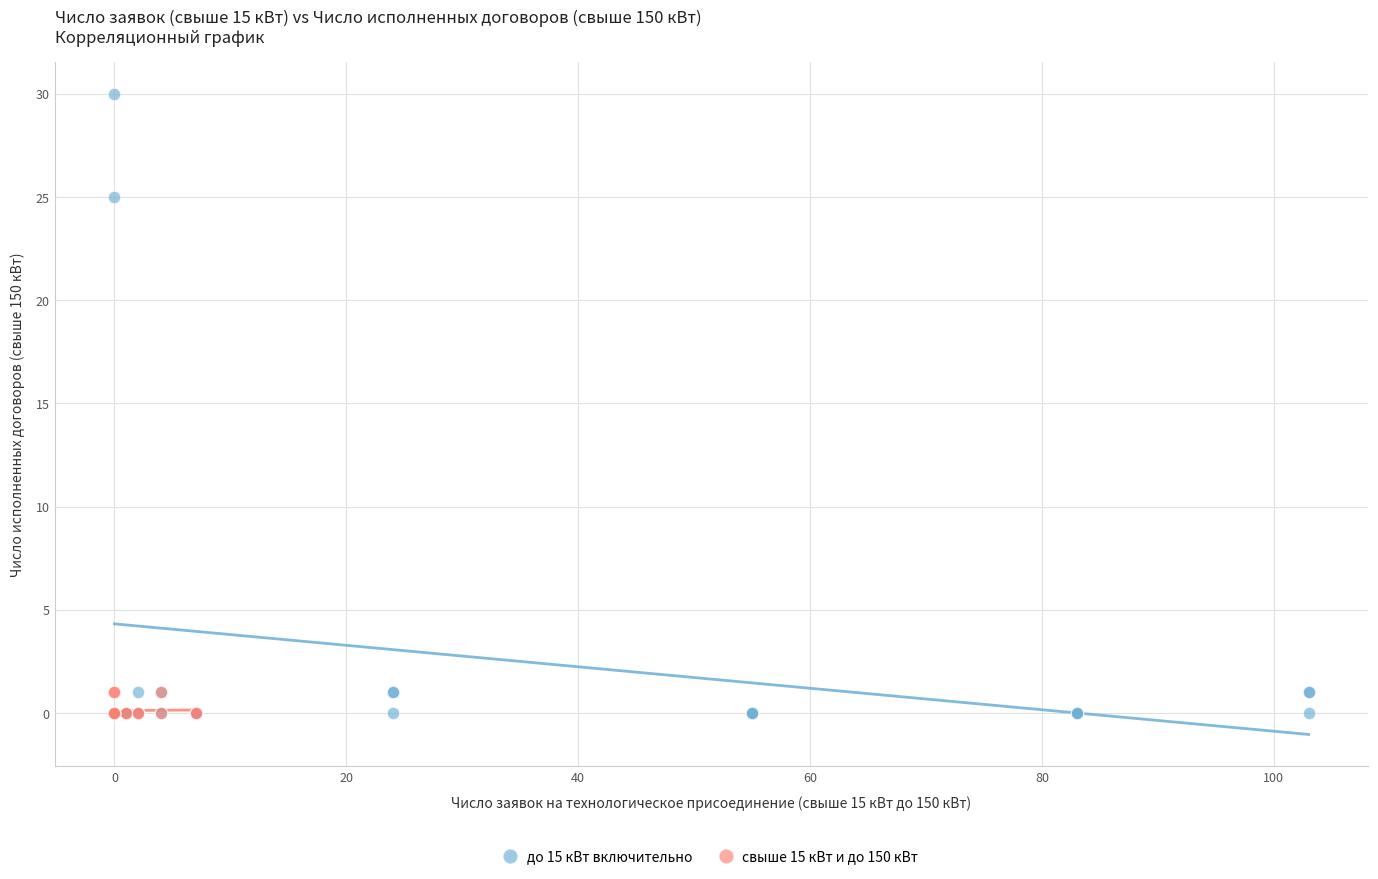

Which series reaches the maximum Y coordinate?

до 15 кВт включительно